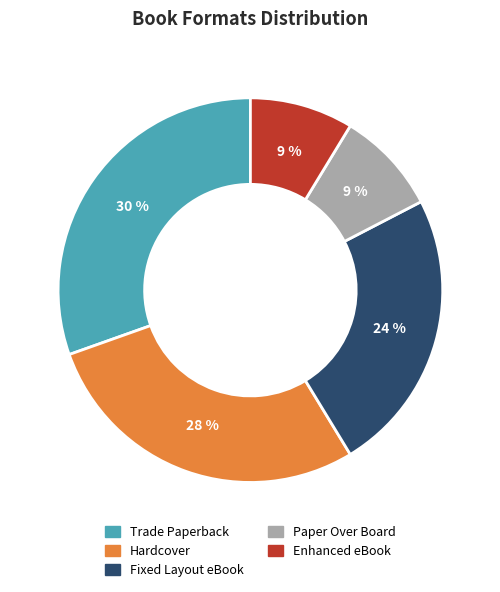

To the nearest percent, what percentage of the pie is Hardcover?

28%